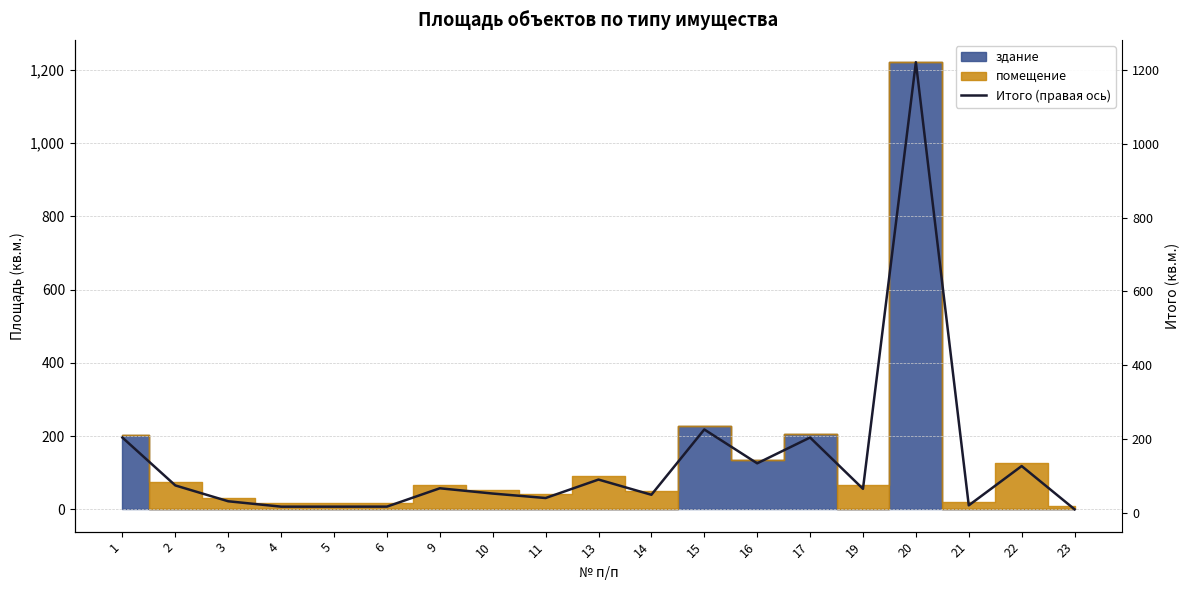

True or false: there are more than 2 points higher than both neighbors.

True